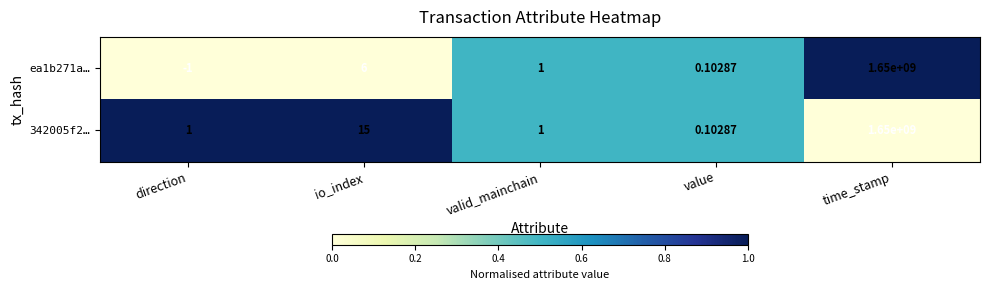

Rank the categories by ea1b271a… value from lowest to highest.

direction, value, valid_mainchain, io_index, time_stamp